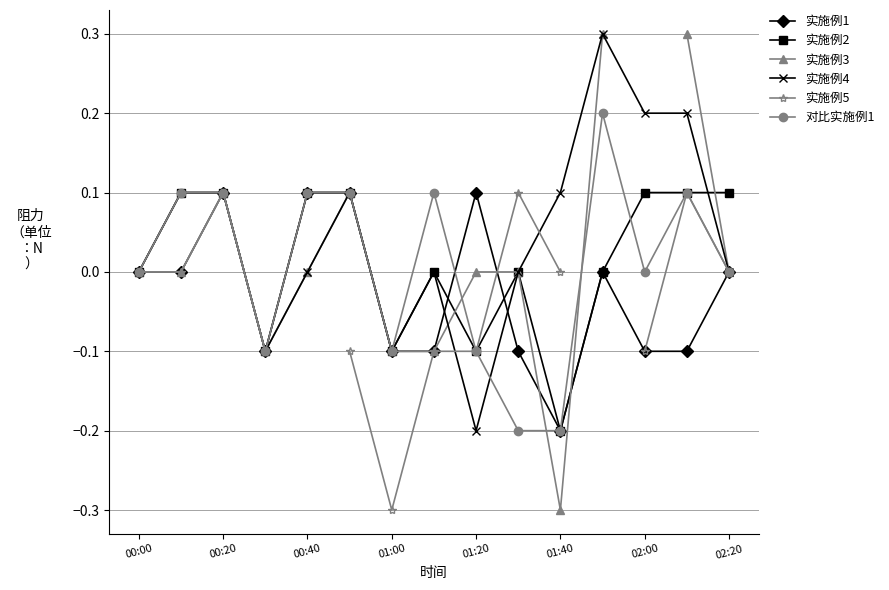

Is it true that 实施例2 equals 0.1 at 00:40?

True